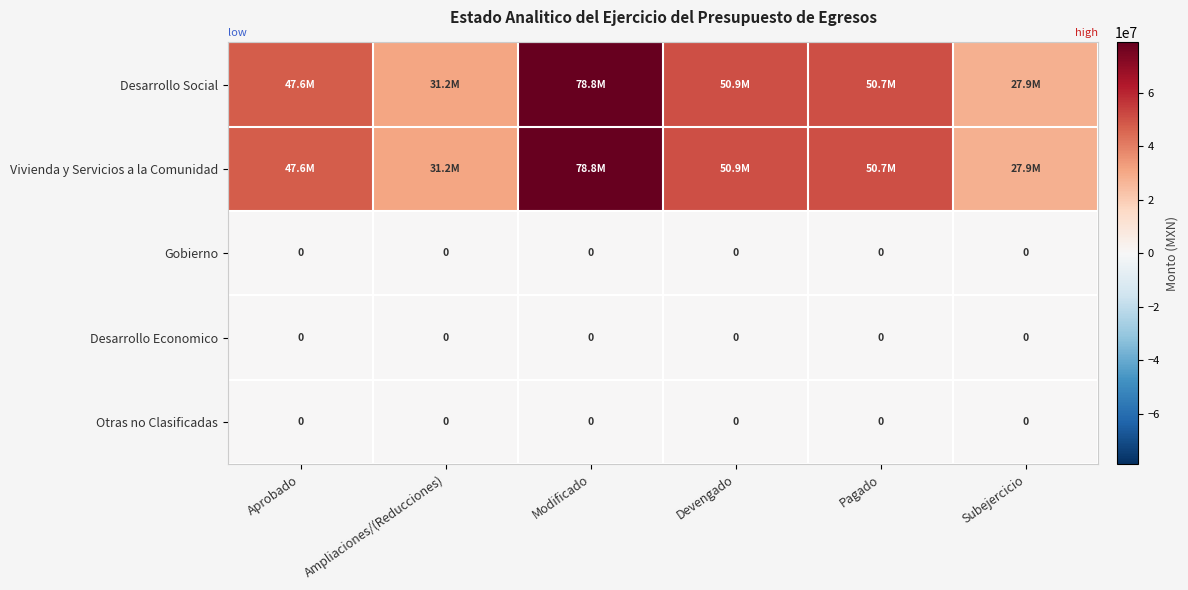

Rank the categories by Desarrollo Economico value from highest to lowest.

Aprobado, Ampliaciones/(Reducciones), Modificado, Devengado, Pagado, Subejercicio